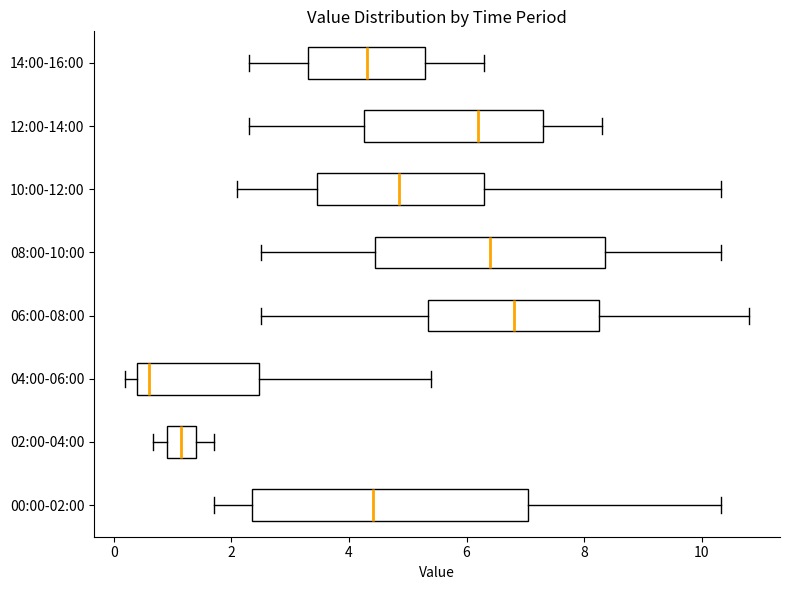

Where is the left edge of the box for 04:00-06:00 on the x-axis? The values are not printed on the chart, so give them approximately, as read against the axis.

0.4